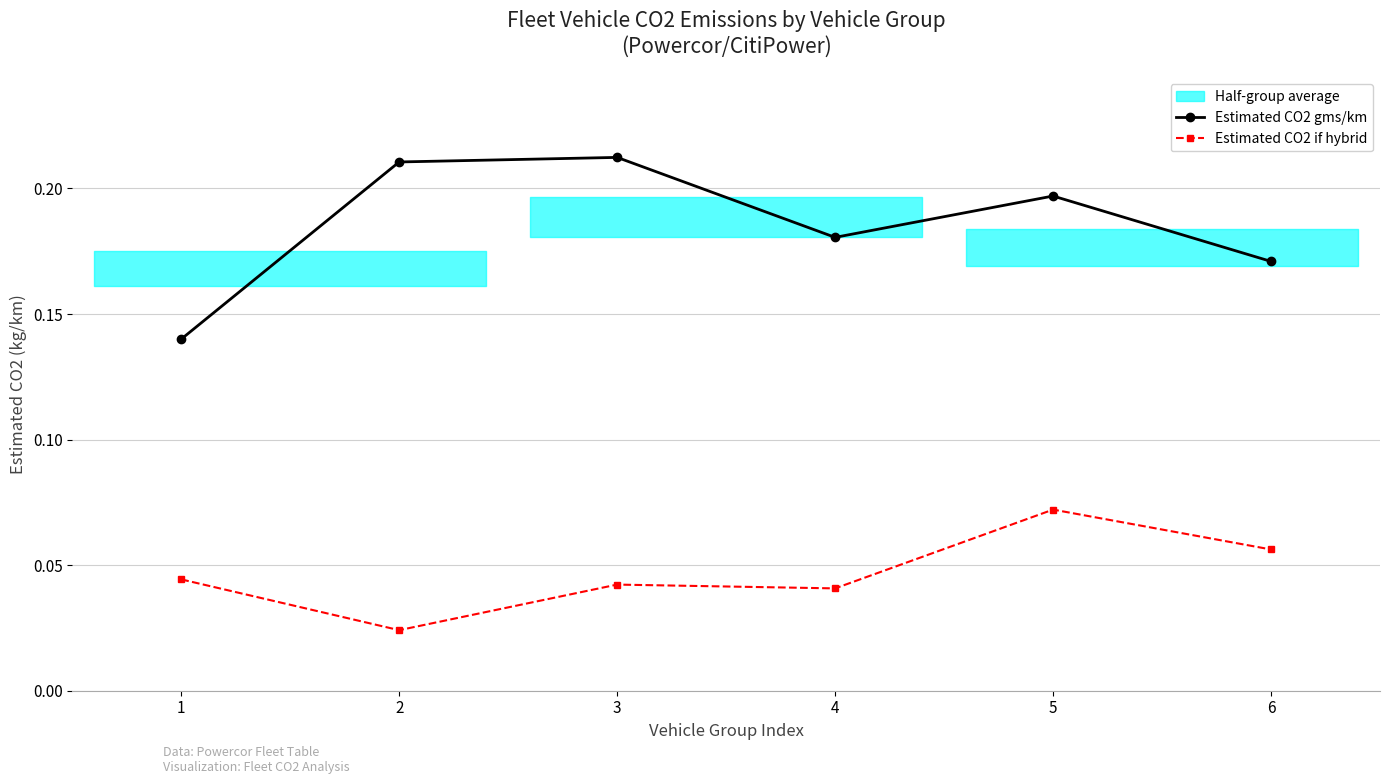

True or false: Estimated CO2 gms/km has more than 0 points higher than both neighbors.

True